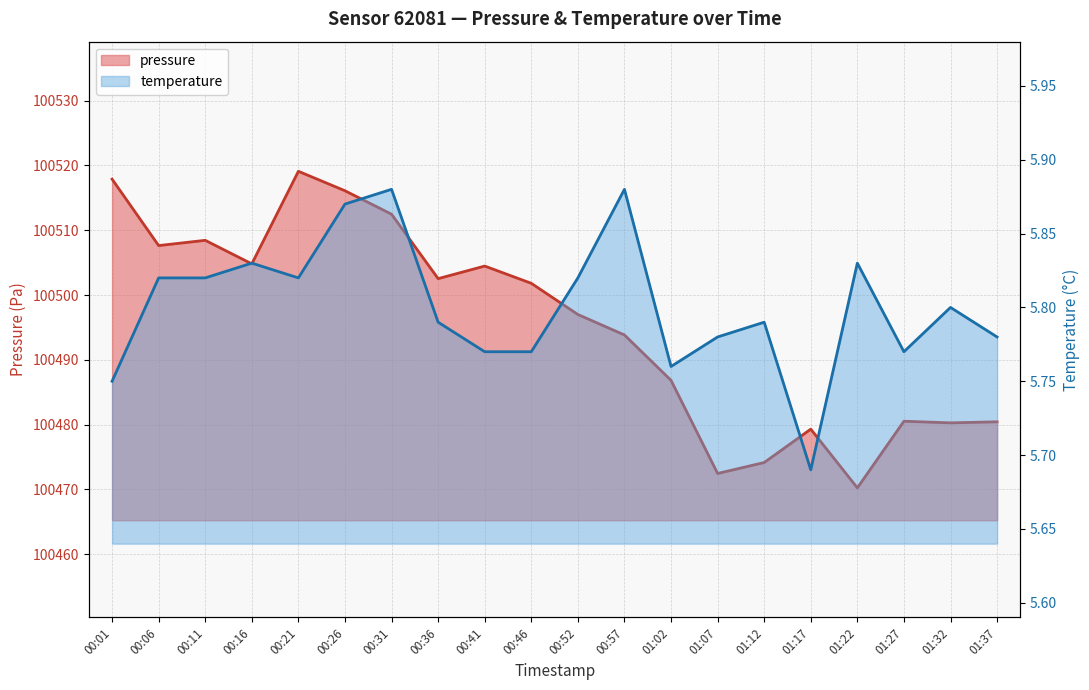

How many temperature values are between 5 and 6?

20